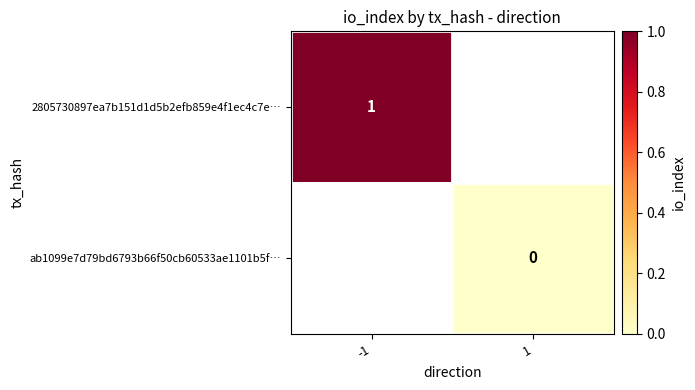

Is it true that 2805730897ea7b151d1d5b2efb859e4f1ec4c7e… equals 1 at -1?

True